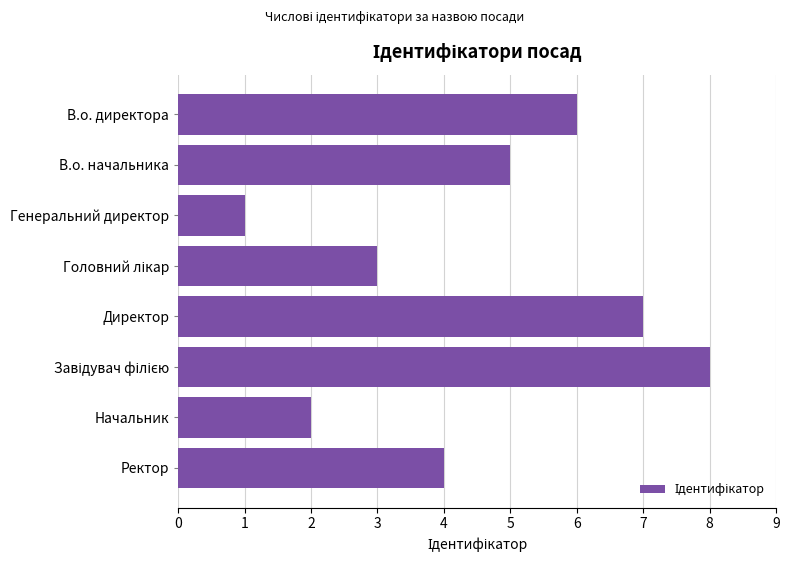

The chart shows a value of 3 at Начальник. True or false?

False